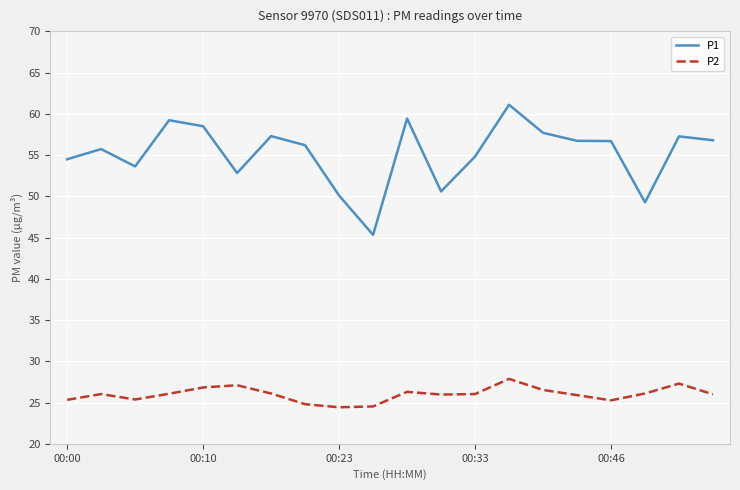

Which series has the largest range (max minus min)?

P1